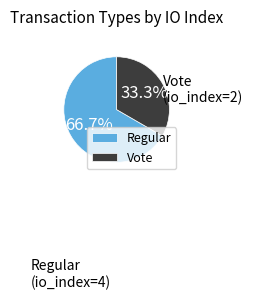

How many slices are in this pie chart?

2